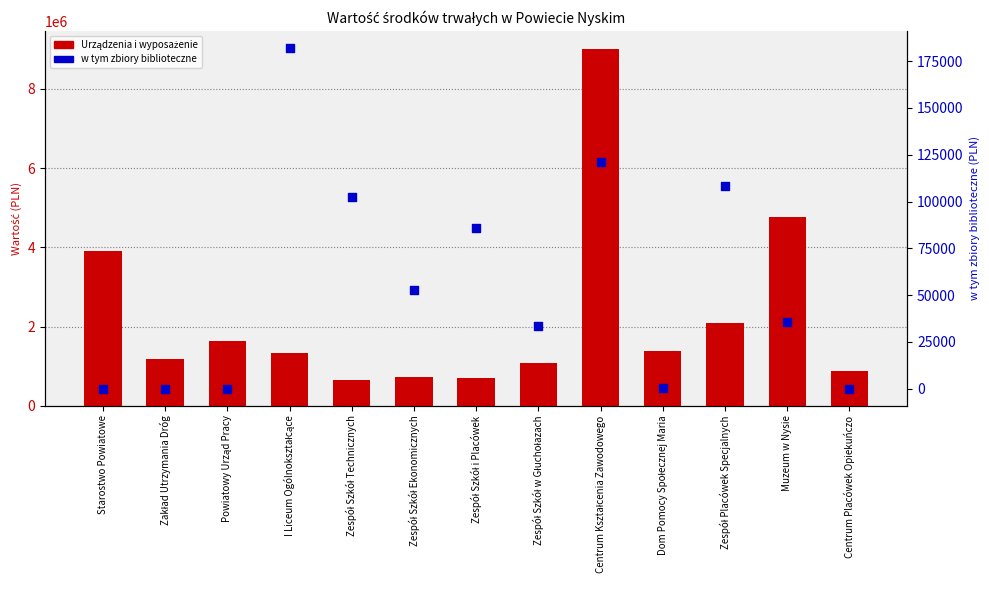

At how many categories does at least one series exceed 884212?

9